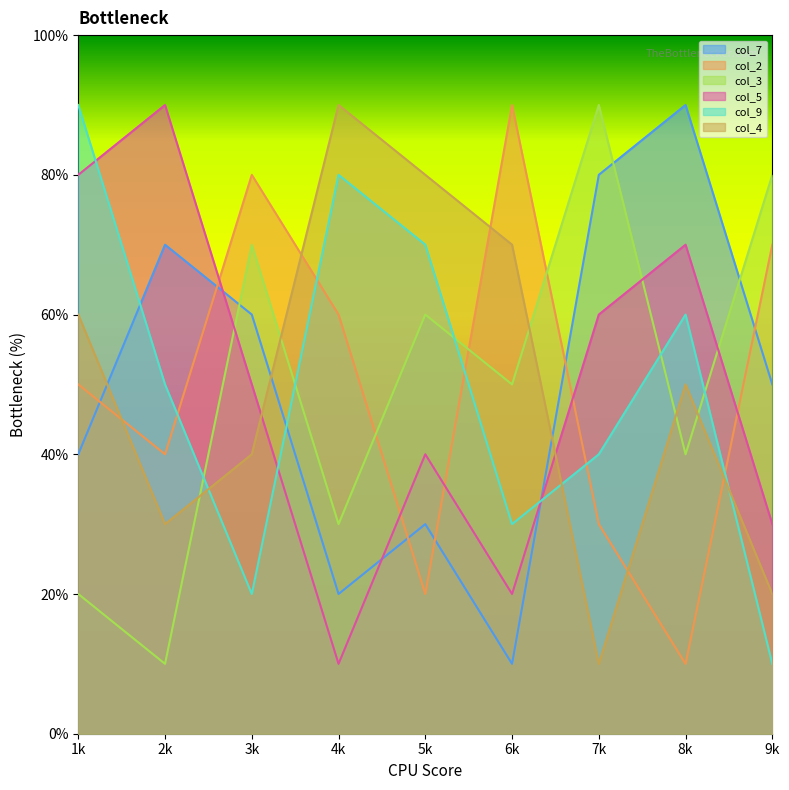

Is the value of col_2 at 5 greater than the value of col_3 at 6?

No